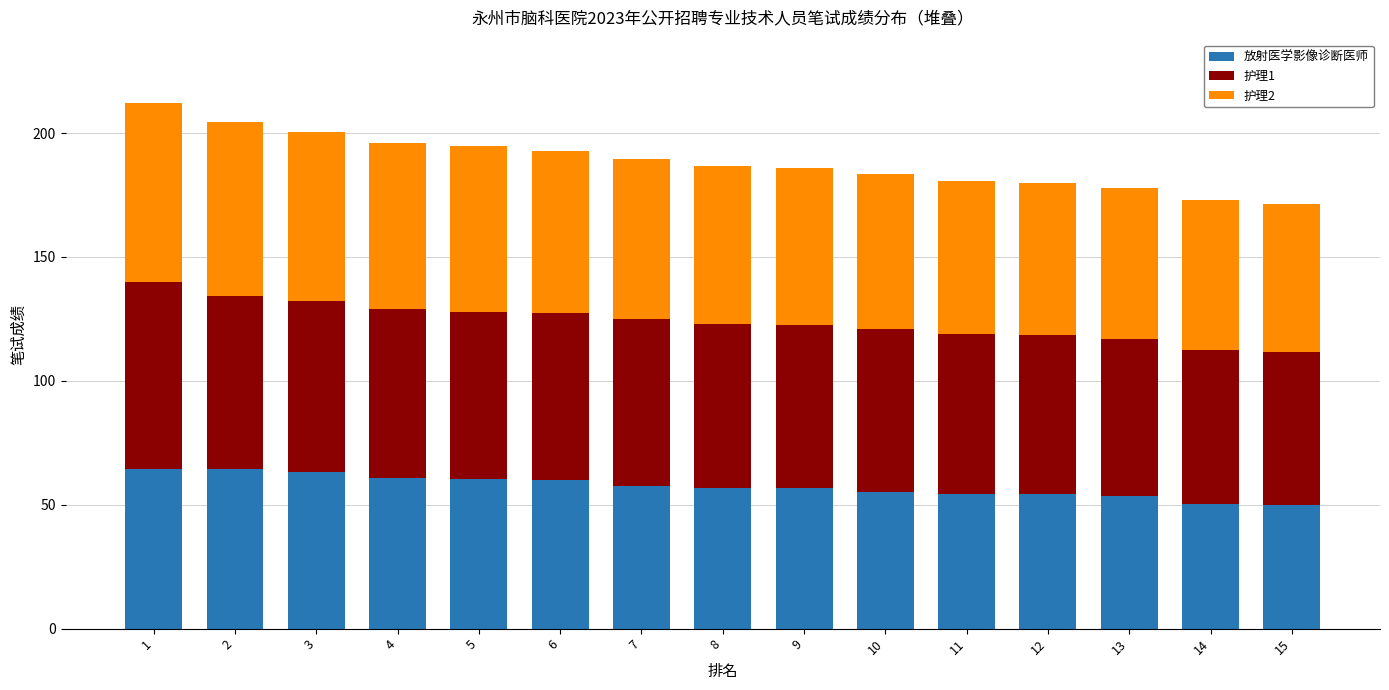

What is the average value of the 放射医学影像诊断医师 series?

57.5